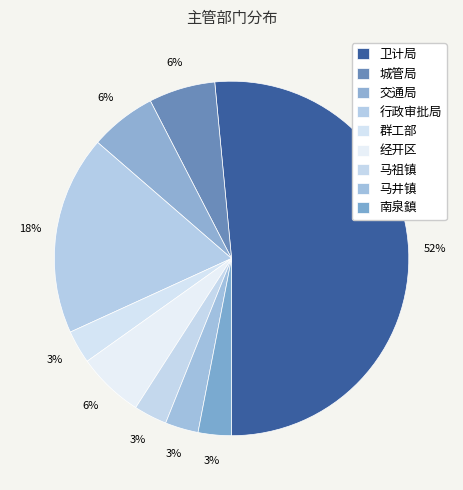

Approximately how many times larger is the value at 行政审批局 compared to 马祖镇?

6.0